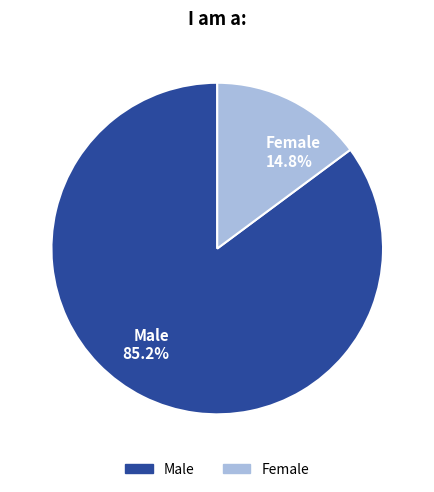

Which has a higher value, Male 85.2% or Female 14.8%?

Male 85.2%